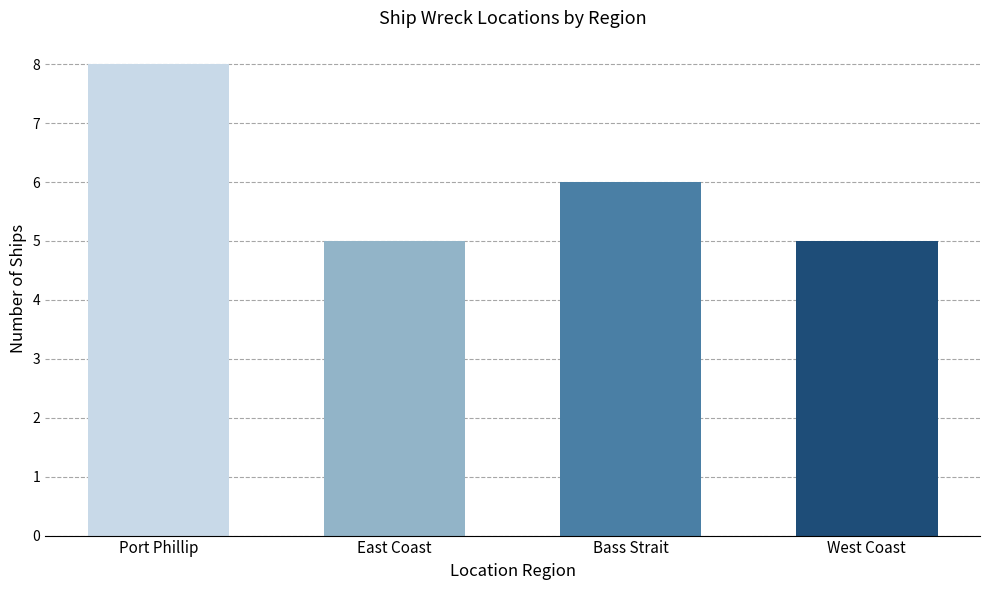

Where is the data nearest to the value 6?

Bass Strait